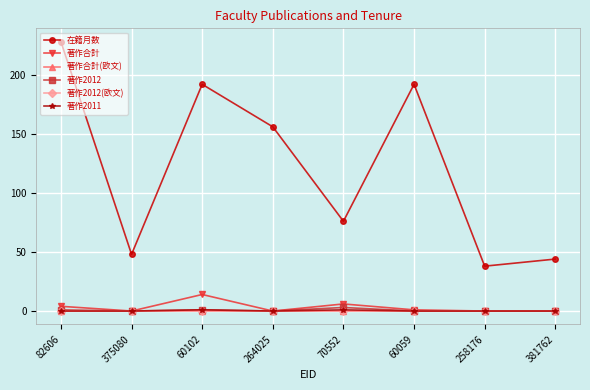

The value of 著作2012 at 60059 is 0. True or false?

True